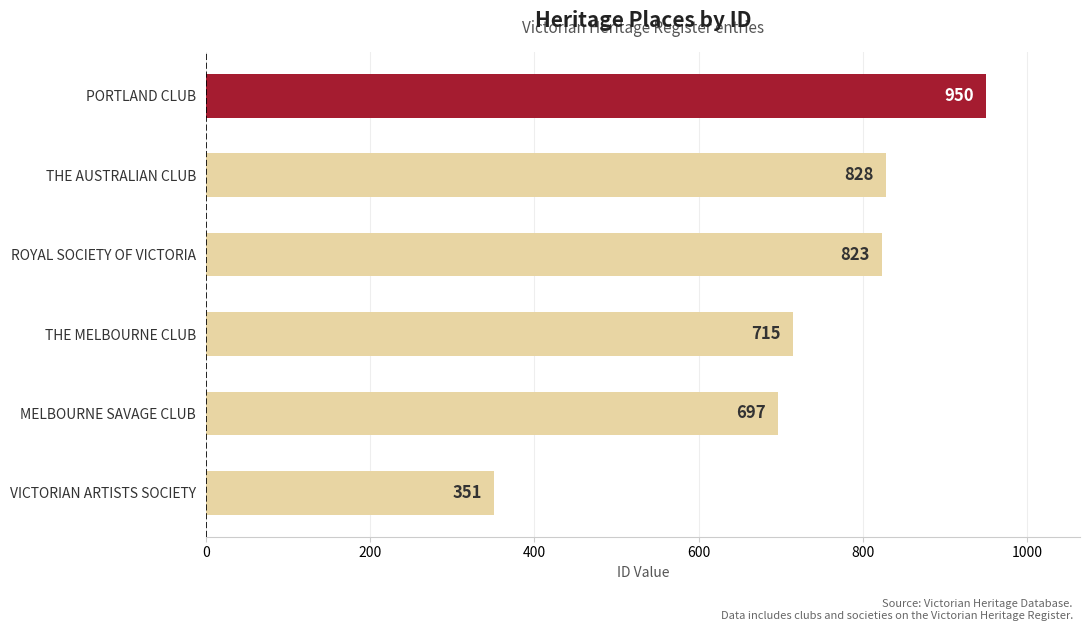

Reading top to bottom, extract all data points from this chart.

PORTLAND CLUB=950	THE AUSTRALIAN CLUB=828	ROYAL SOCIETY OF VICTORIA=823	THE MELBOURNE CLUB=715	MELBOURNE SAVAGE CLUB=697	VICTORIAN ARTISTS SOCIETY=351